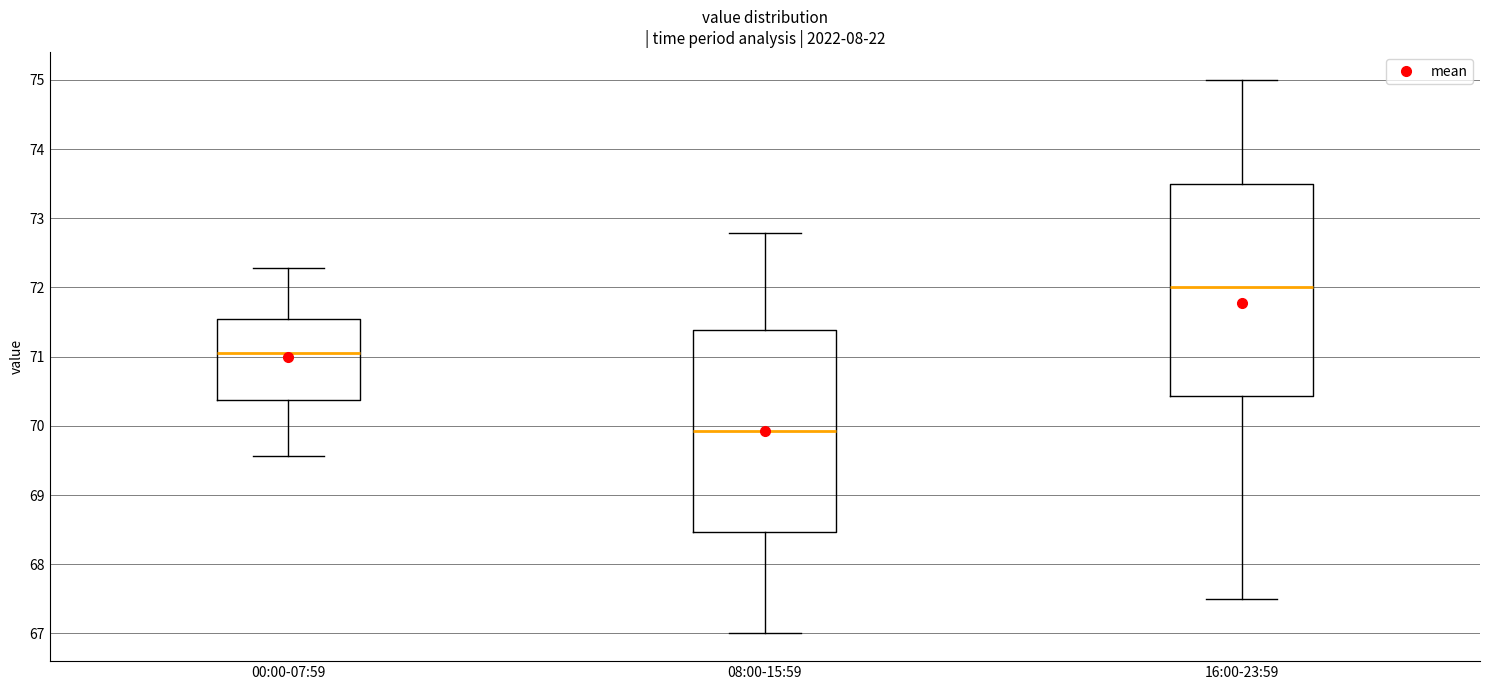

Reading left to right, transcribe this box plot: for each box, give where its median line is, the range the box spans, and where its two whiskers end, as read against the y-axis. The values are not printed on the chart, so give them approximately, as read against the axis.

00:00-07:59: median 71.1, box 70.4 to 71.5, whiskers 69.6 to 72.3
08:00-15:59: median 69.9, box 68.5 to 71.4, whiskers 67.0 to 72.8
16:00-23:59: median 72.0, box 70.4 to 73.5, whiskers 67.5 to 75.0